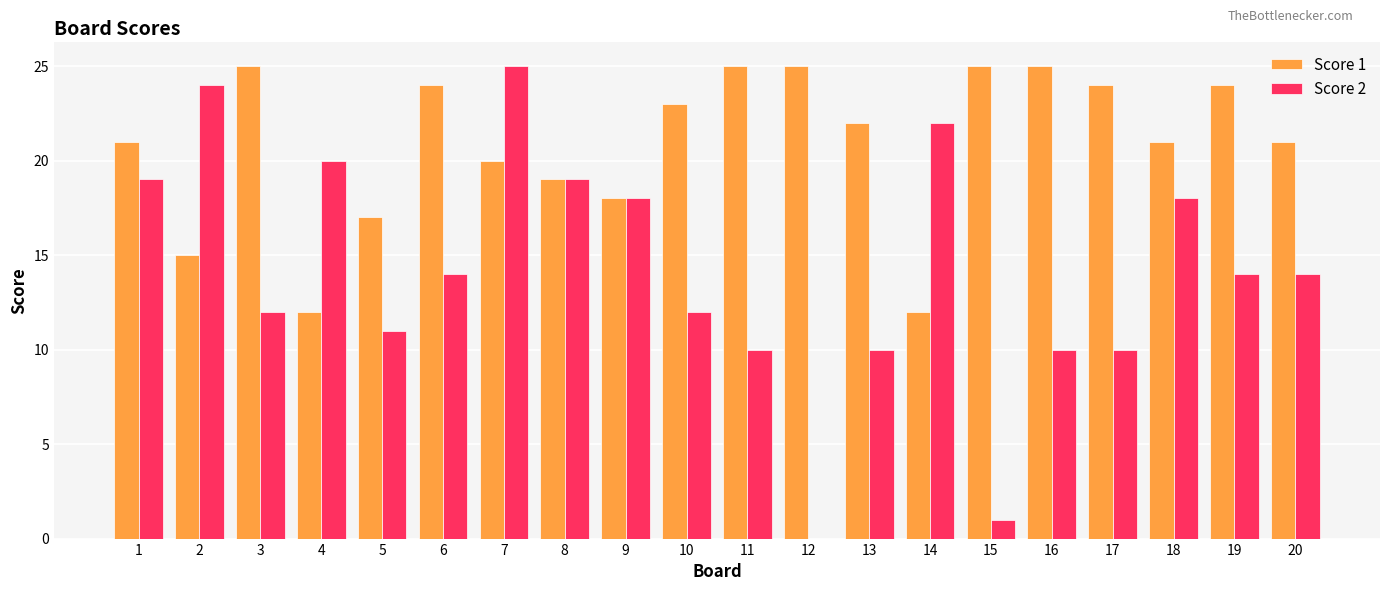

What are all the series names shown in the legend?

Score 1, Score 2